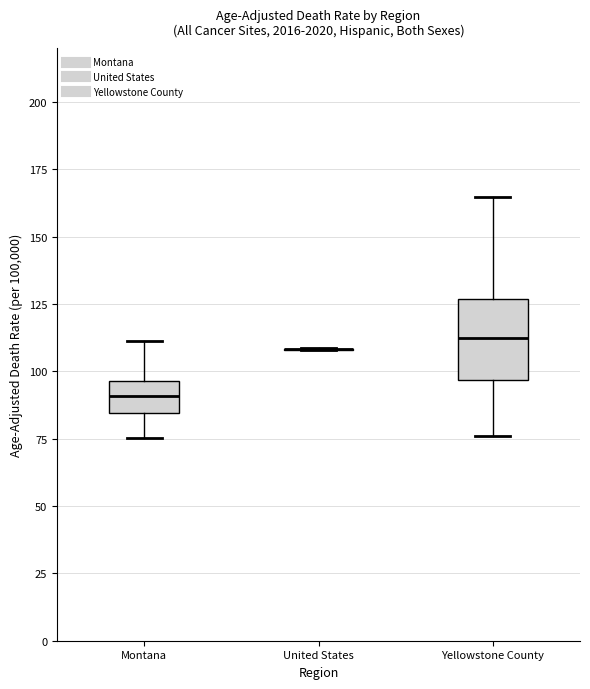

Comparing the boxes themselves (not the whiskers), which one is the tallest?

Yellowstone County